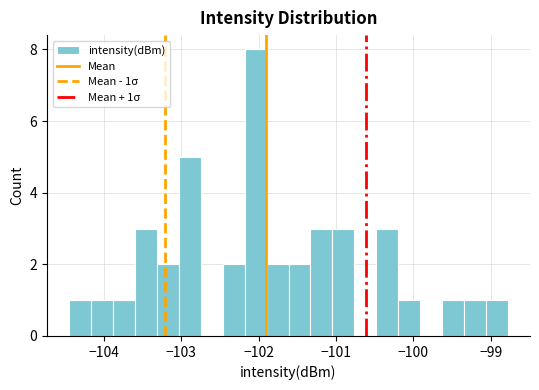

Around what value on the x-axis is the tallest bar? Give the approximate position of its centre, as read against the axis.

-102.0